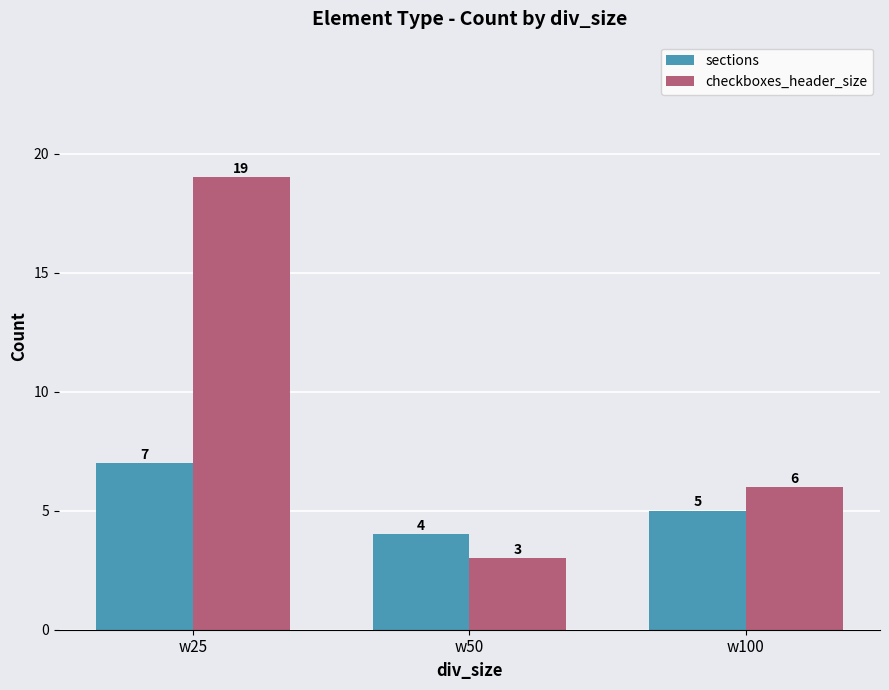

Reading left to right, extract all data points from this chart.

sections: 7	4	5
checkboxes_header_size: 19	3	6